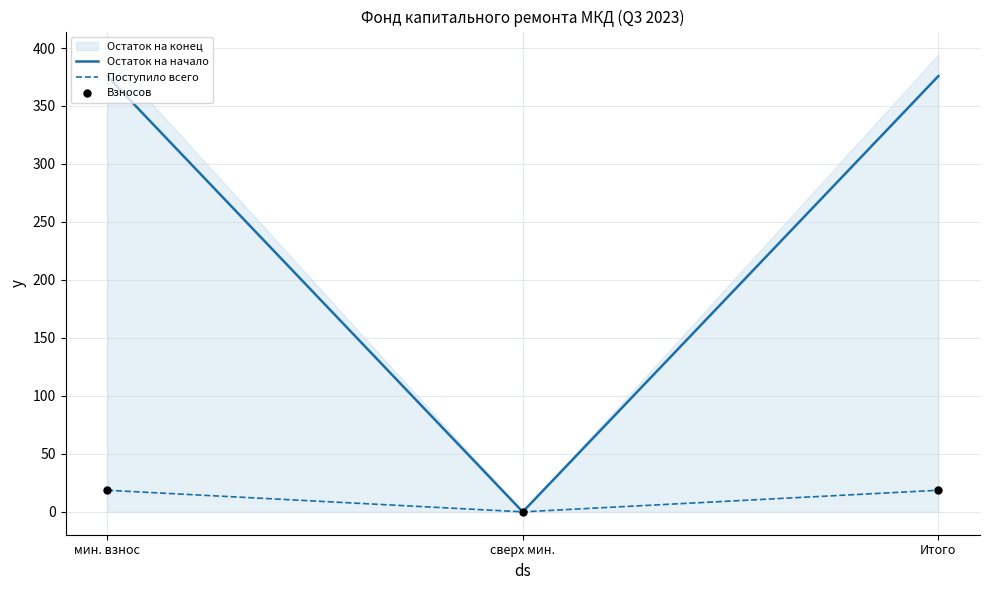

The Поступило всего series shows 18.6 at мин. взнос. True or false?

True